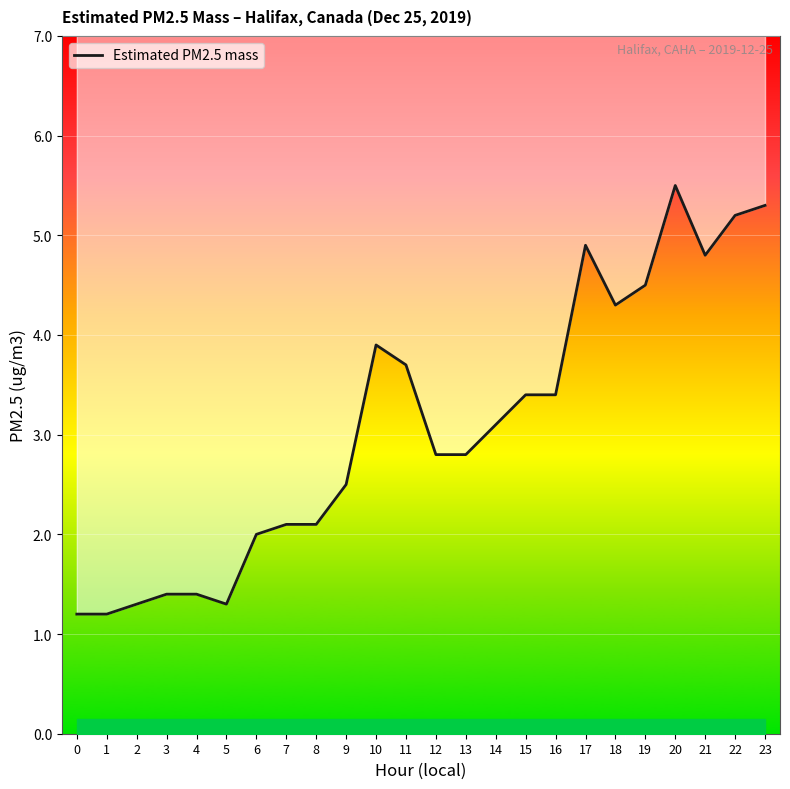

Rank the categories by value from lowest to highest.

0, 1, 2, 5, 3, 4, 6, 7, 8, 9, 12, 13, 14, 15, 16, 11, 10, 18, 19, 21, 17, 22, 23, 20